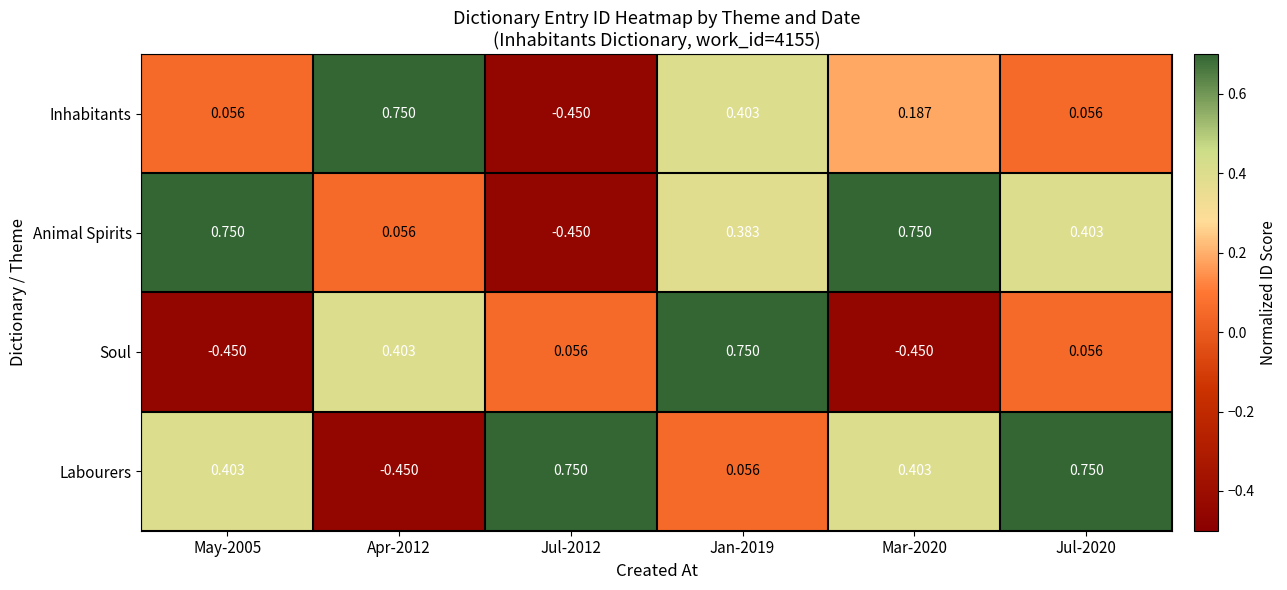

Rank the series at Jan-2019 from highest to lowest value.

Soul, Inhabitants, Animal Spirits, Labourers